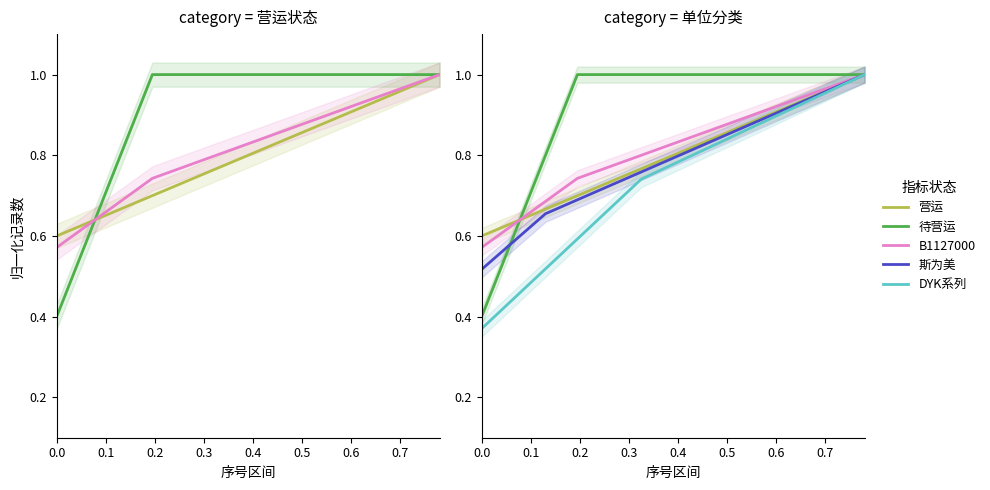

How many intersections are there between 营运 and B1127000?

1